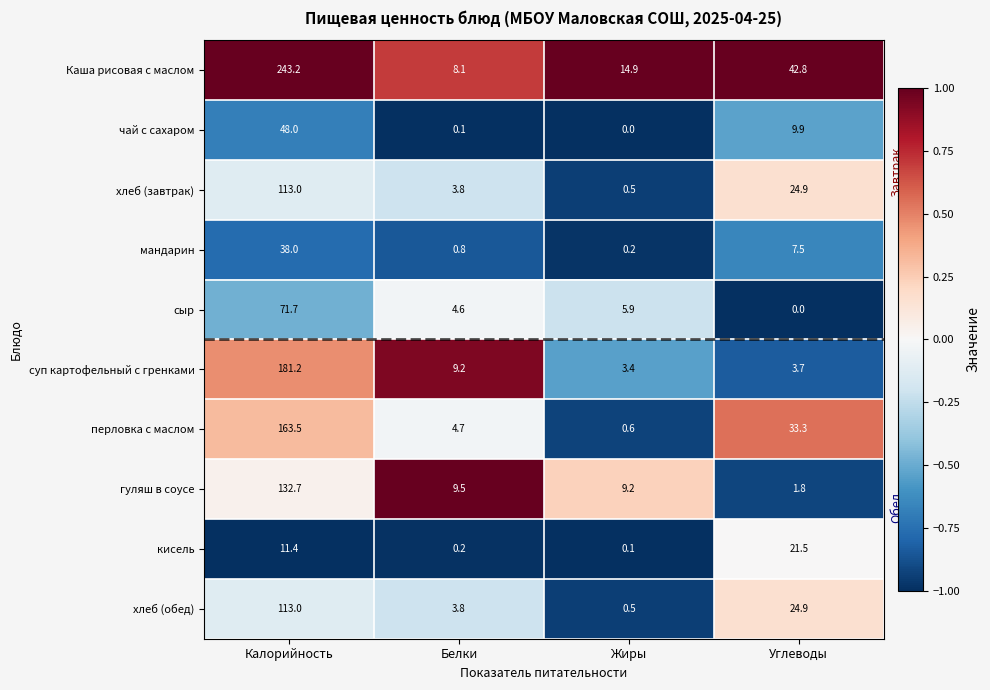

How many categories are shown in the chart?

4